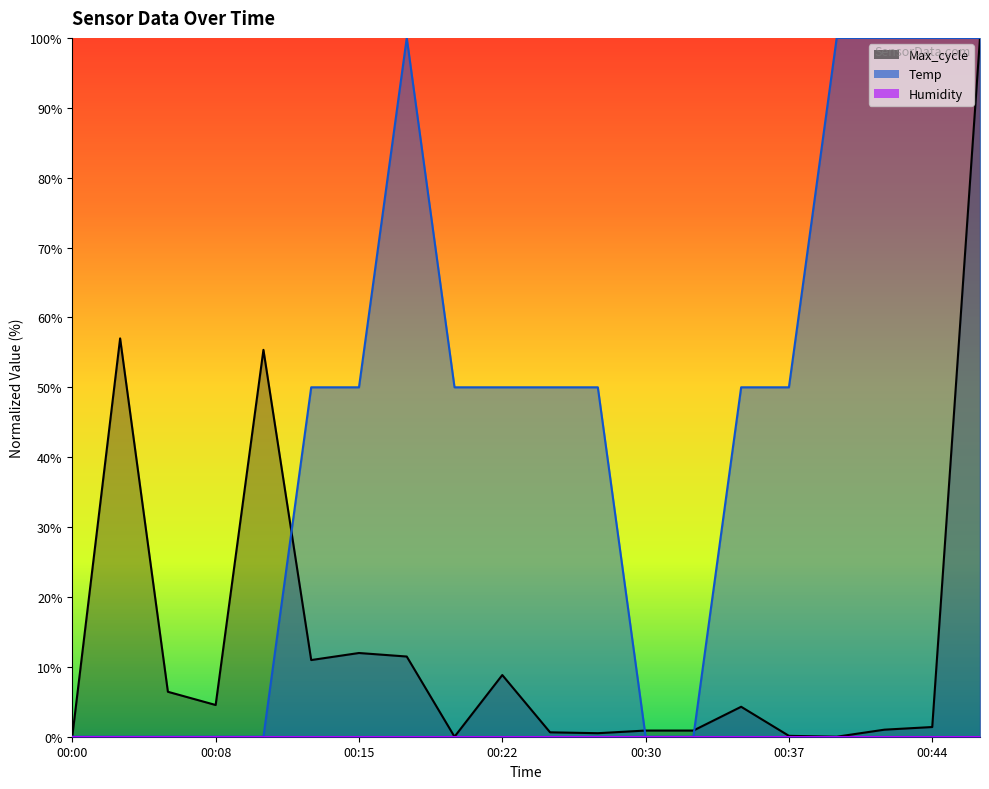

The value of Temp at 00:30 is 0.0. True or false?

True